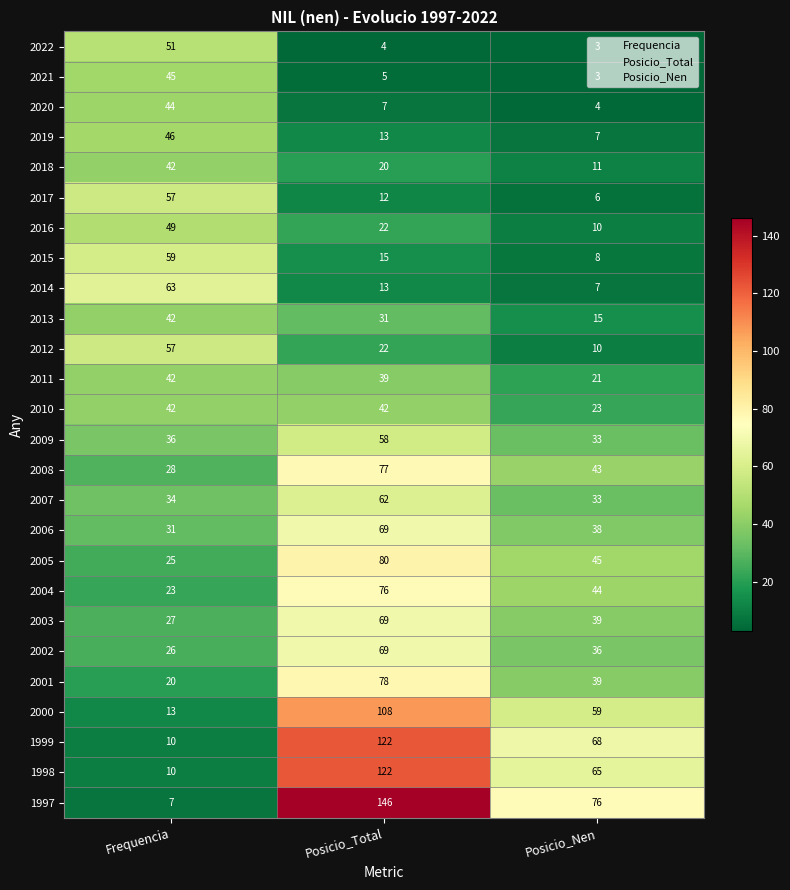

What is the sum of all 2003 values?

135